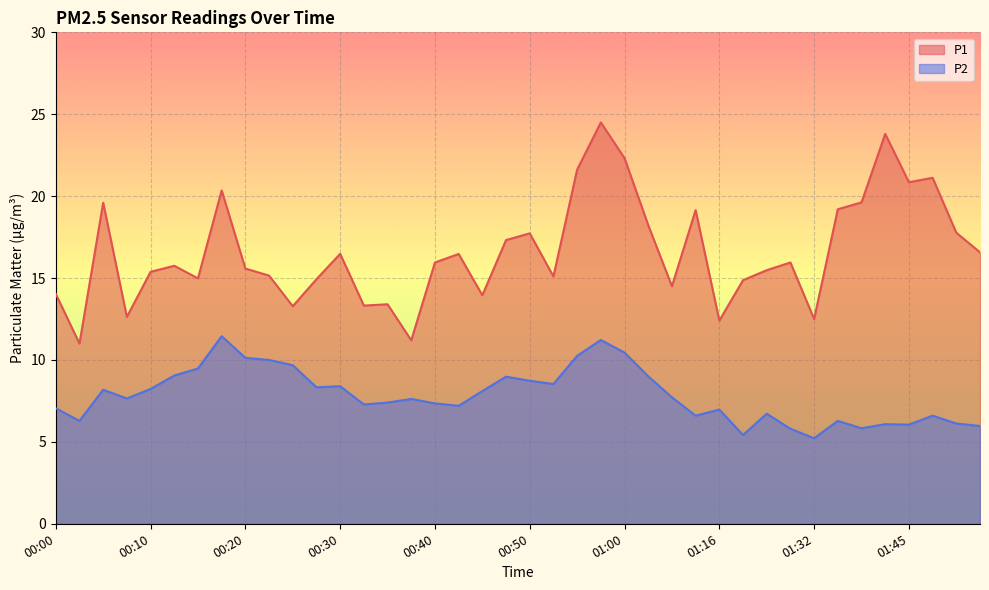

The value of P1 at 00:10 is 23.4. True or false?

False